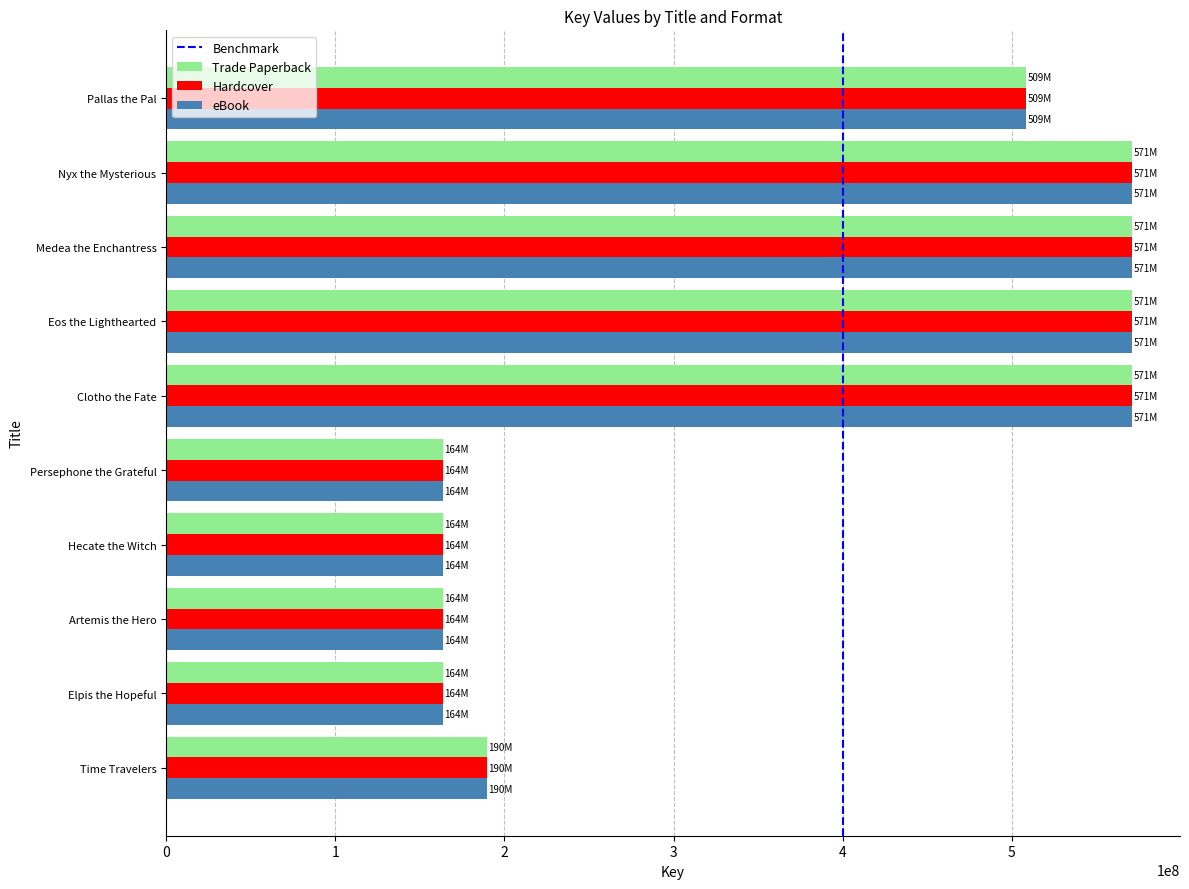

What is the smallest value displayed?

163621286